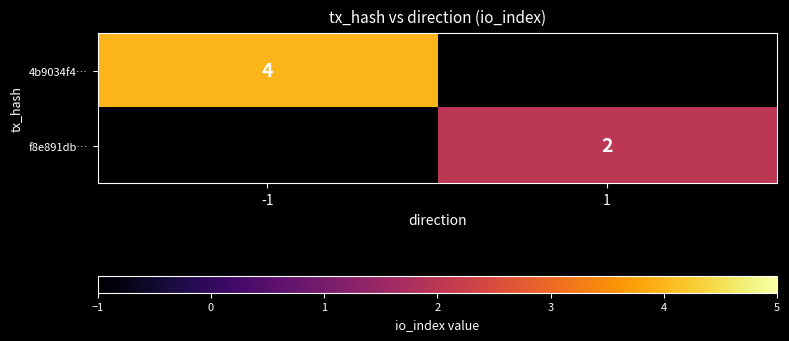

Is it true that f8e891db… equals 1 at 1?

False